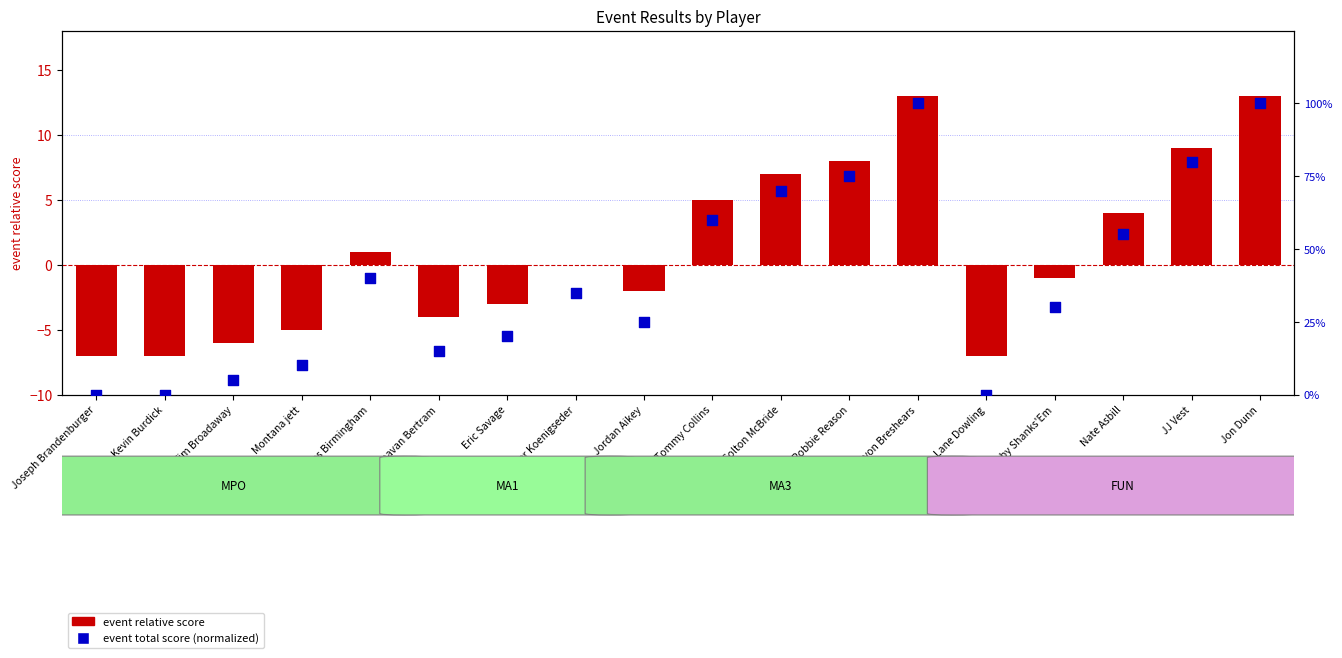

What is the total value across all series at Joseph Brandenburger?

-7